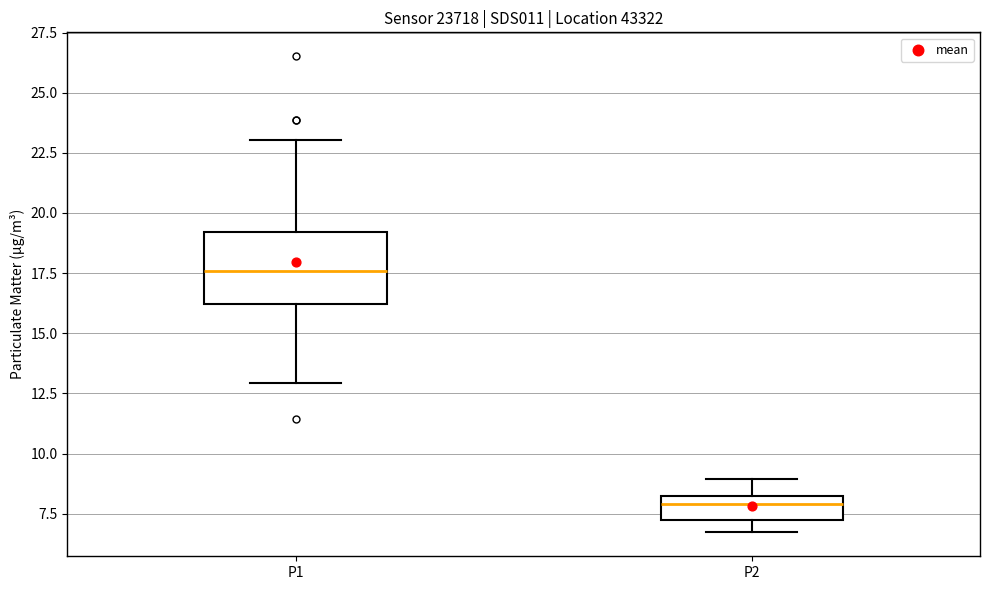

Where does the upper whisker of the box for P2 end on the y-axis? The values are not printed on the chart, so give them approximately, as read against the axis.

9.0